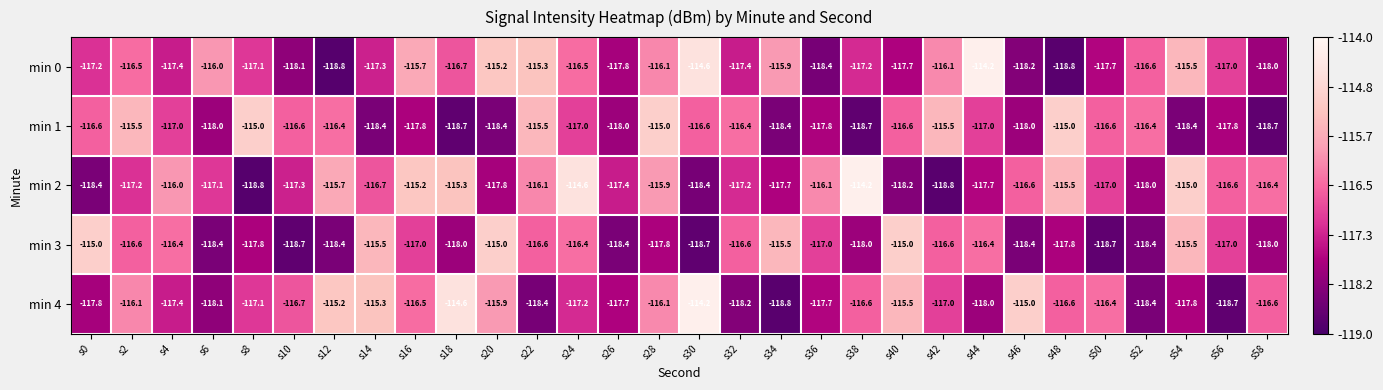

Which series has the largest total across all categories?

min 2